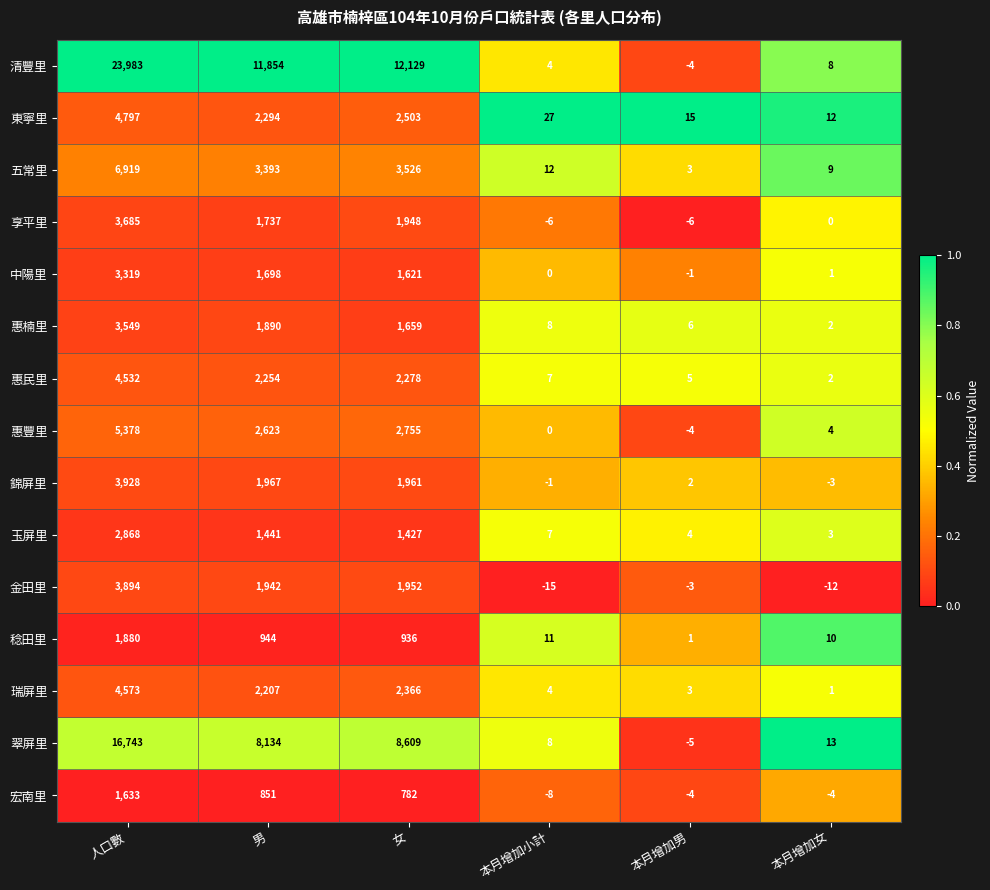

What is the greatest value displayed?

23983